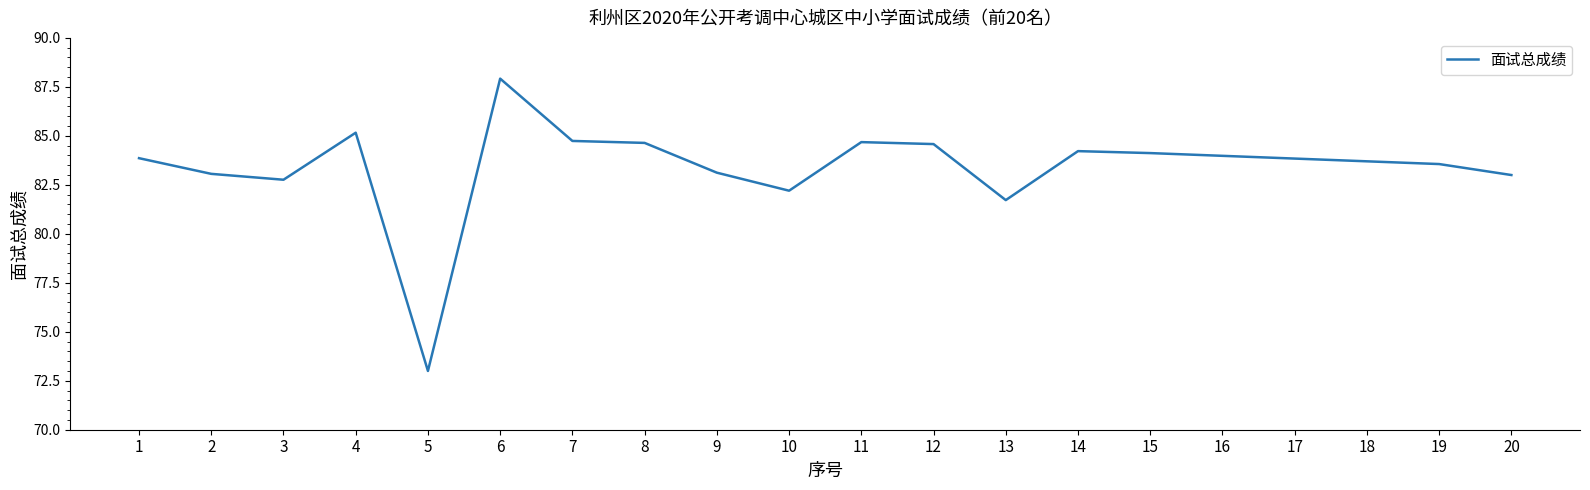

How many series are shown in this chart?

1